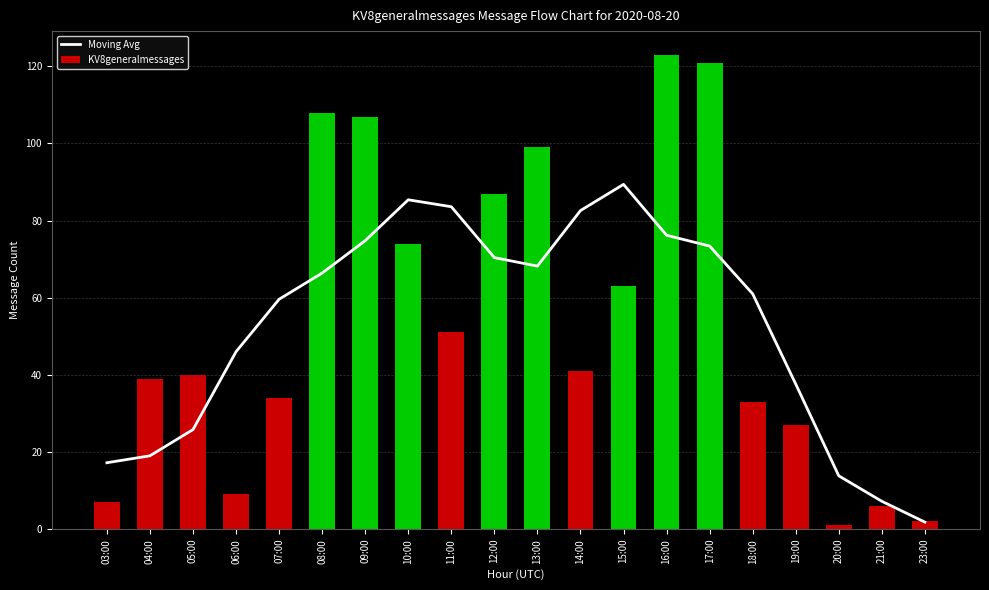

At which category is the sum across all series the highest?

16:00